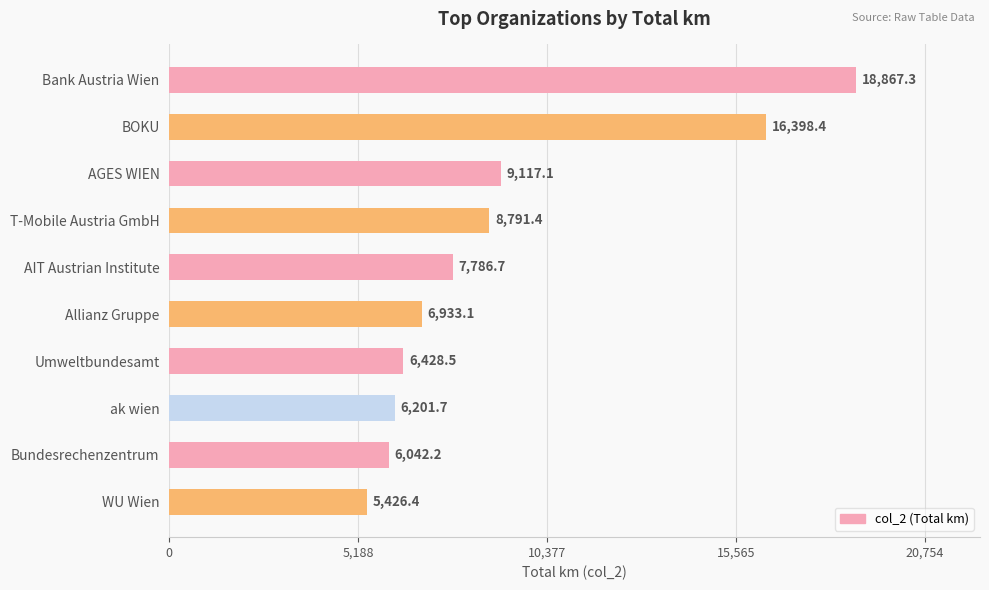

What is the greatest value displayed?

18867.3